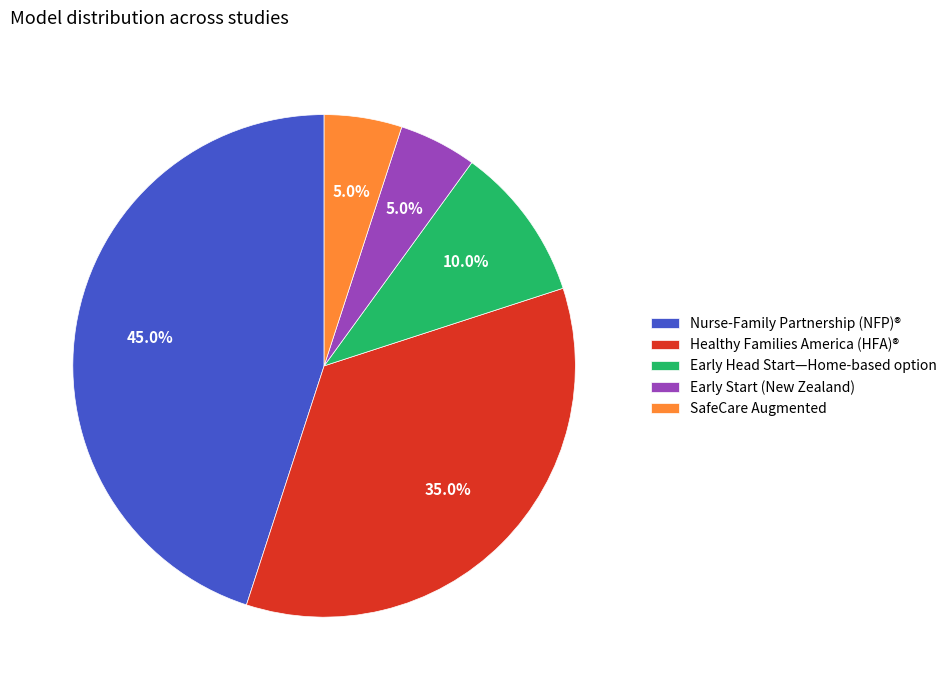

Is it true that SafeCare Augmented is 5% of the pie?

True